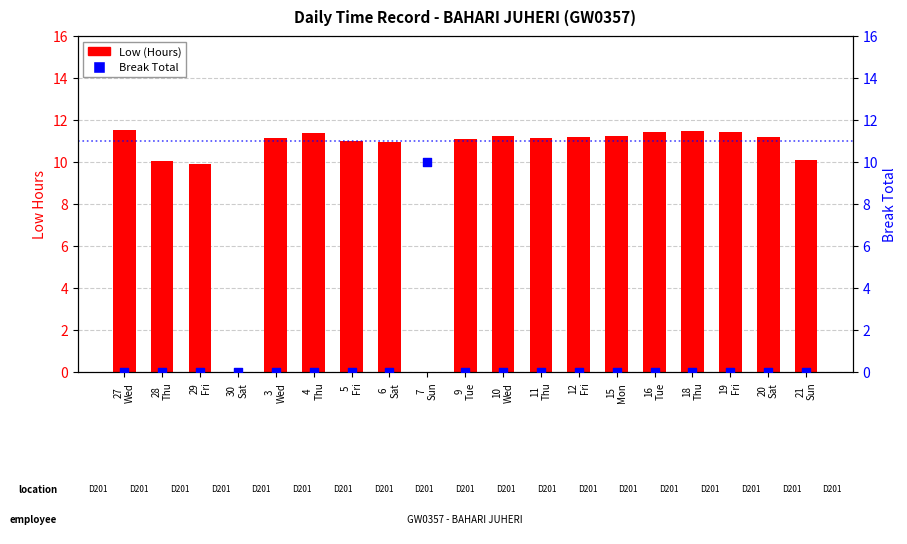

Which series has the largest total across all categories?

Low (Hours)